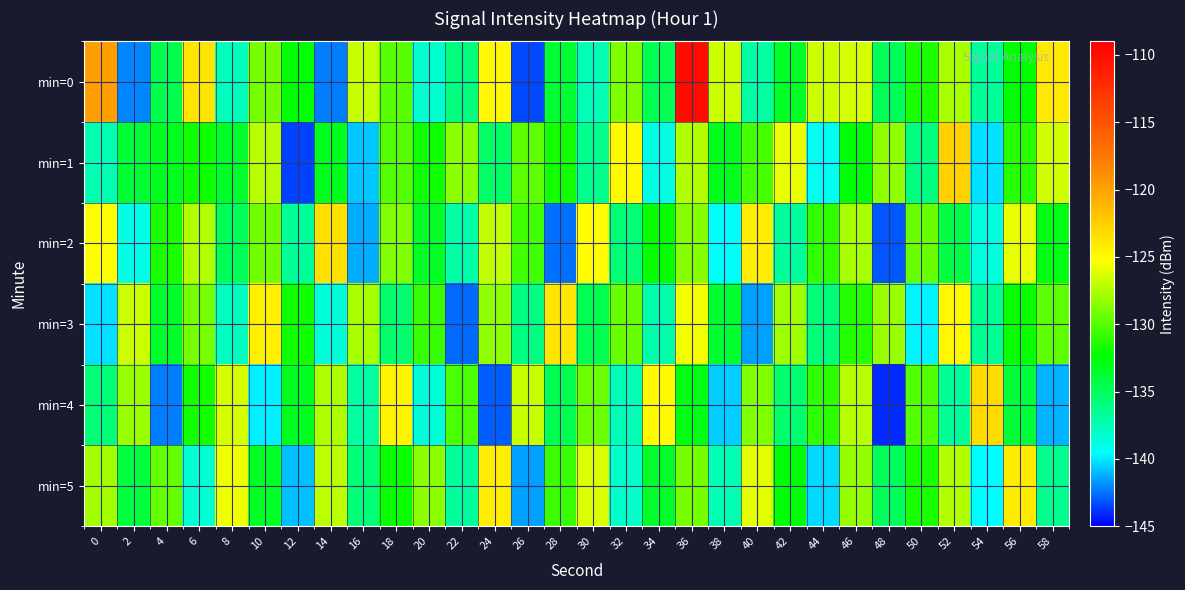

At how many categories does at least one series exceed -123?

3